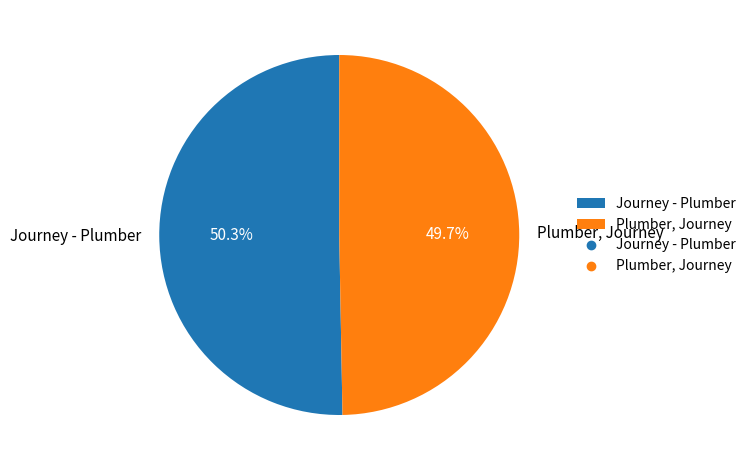

How much of the chart is everything except Journey - Plumber?

49.7%